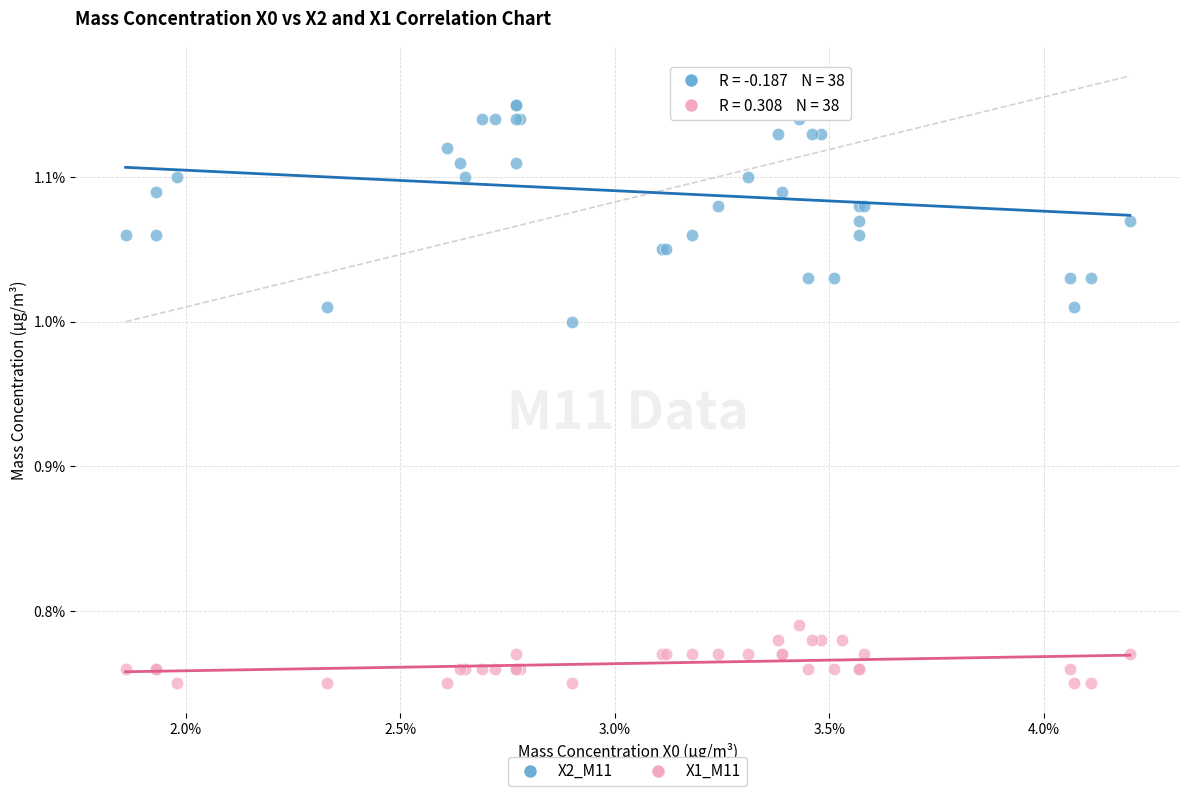

What are all the series names shown in the legend?

X2_M11, X1_M11